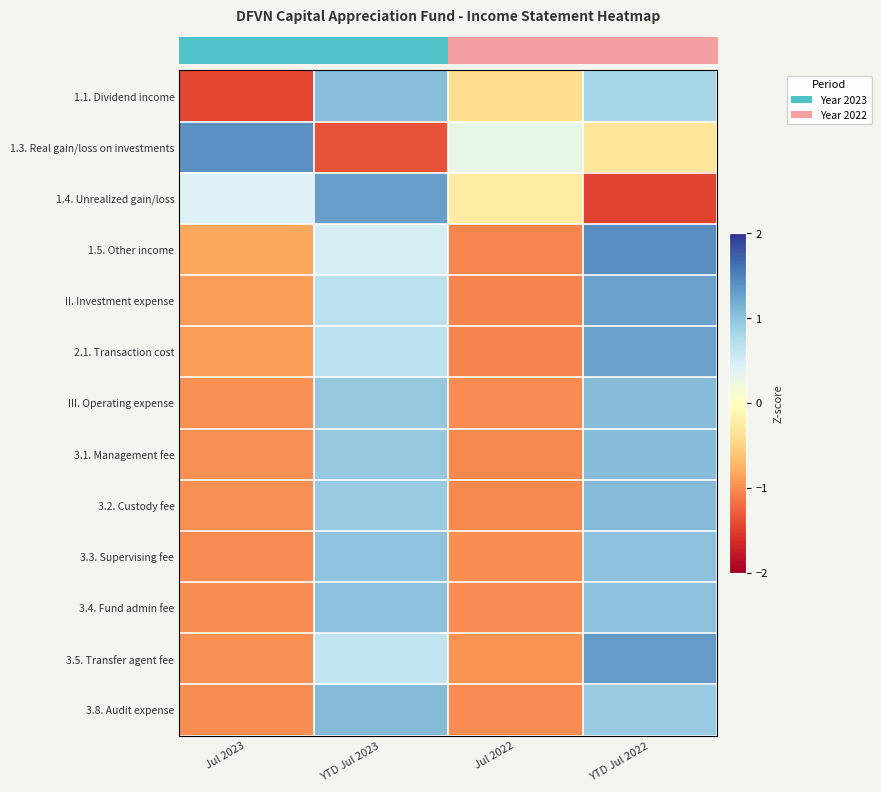

Which has a higher value, Jul 2022 or YTD Jul 2023?

YTD Jul 2023